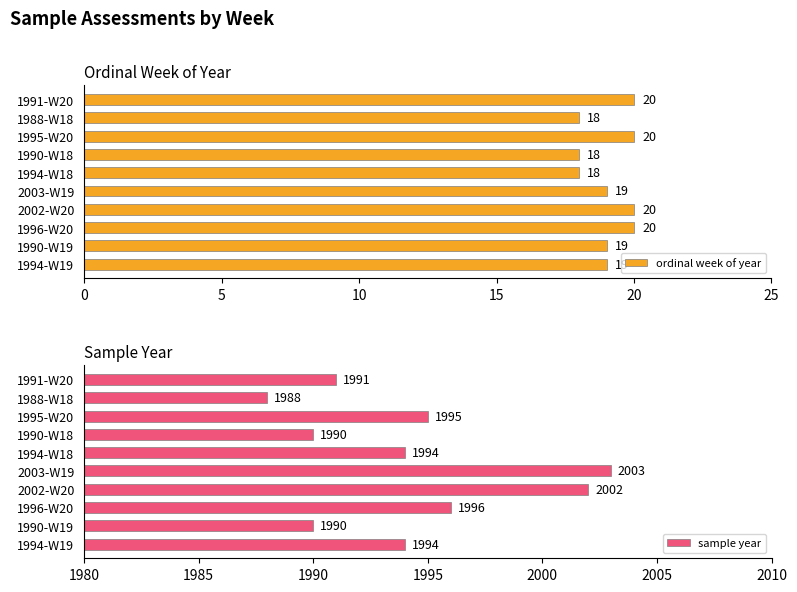

How many bars are there in total?

20